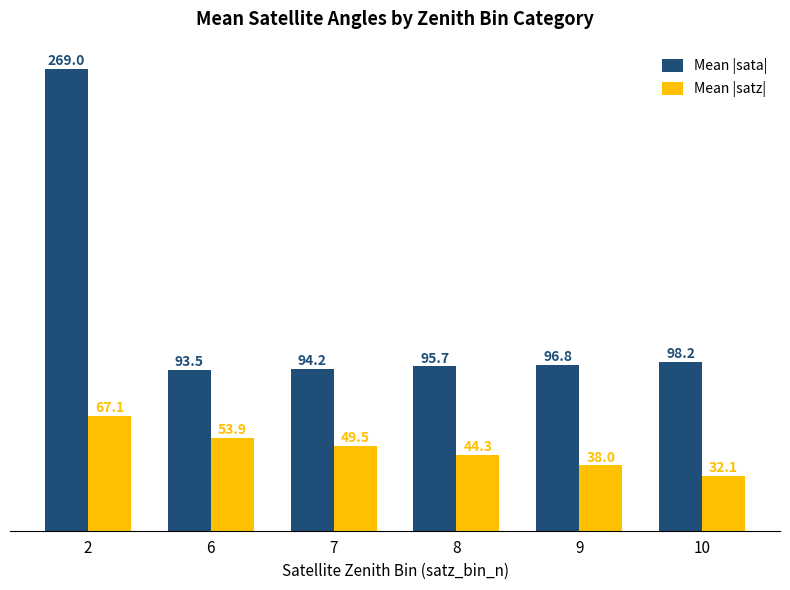

The Mean |satz| series shows 53.9 at 6. True or false?

True